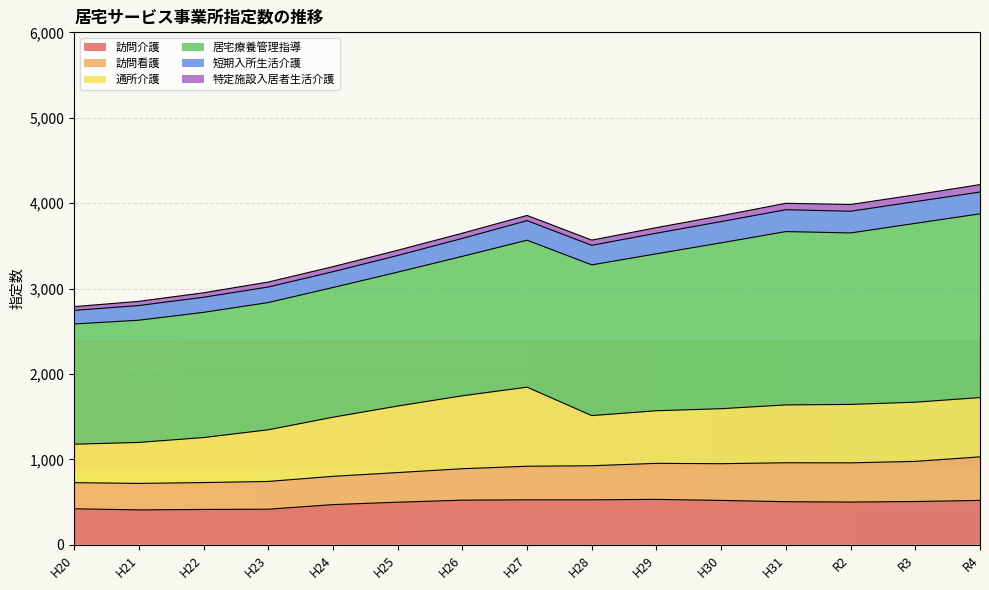

Reading right to left, what are all the values shown in this chart?

訪問介護: R4=519	R3=506	R2=500	H31=504	H30=519	H29=531	H28=526	H27=526	H26=522	H25=498	H24=470	H23=416	H22=413	H21=408	H20=421
訪問看護: R4=510	R3=470	R2=459	H31=456	H30=430	H29=422	H28=399	H27=393	H26=368	H25=347	H24=331	H23=325	H22=315	H21=310	H20=306
通所介護: R4=694	R3=693	R2=684	H31=677	H30=644	H29=616	H28=587	H27=926	H26=854	H25=779	H24=692	H23=605	H22=527	H21=480	H20=450
居宅療養管理指導: R4=2152	R3=2094	R2=2008	H31=2030	H30=1942	H29=1838	H28=1765	H27=1721	H26=1633	H25=1568	H24=1519	H23=1490	H22=1466	H21=1431	H20=1408
短期入所生活介護: R4=255	R3=255	R2=254	H31=256	H30=249	H29=241	H28=229	H27=229	H26=210	H25=195	H24=185	H23=182	H22=177	H21=172	H20=159
特定施設入居者生活介護: R4=87	R3=79	R2=79	H31=75	H30=68	H29=65	H28=61	H27=61	H26=61	H25=61	H24=59	H23=58	H22=52	H21=49	H20=44